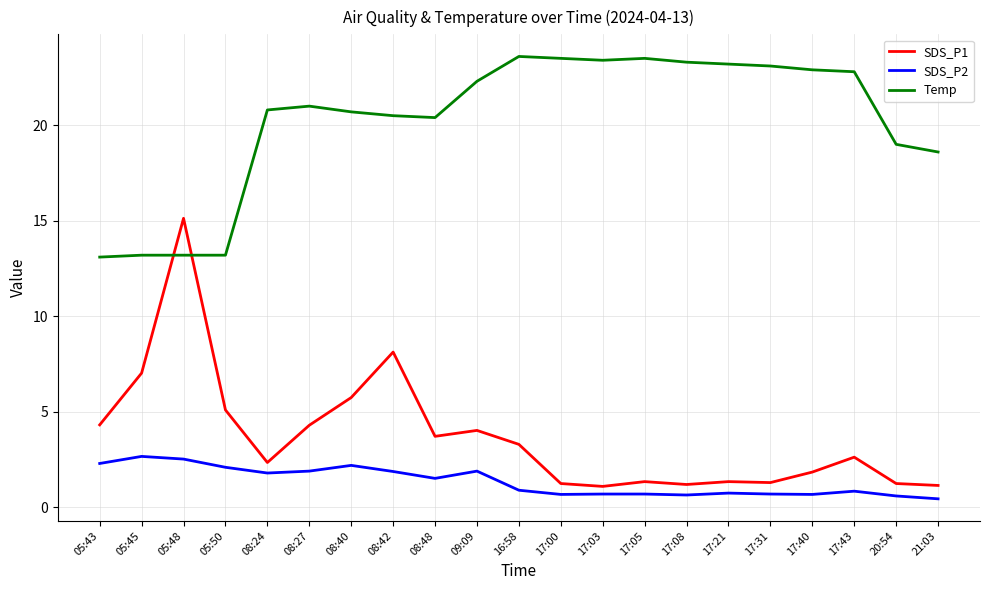

What is the difference between the second highest and minimum values in the SDS_P2 series?

2.1